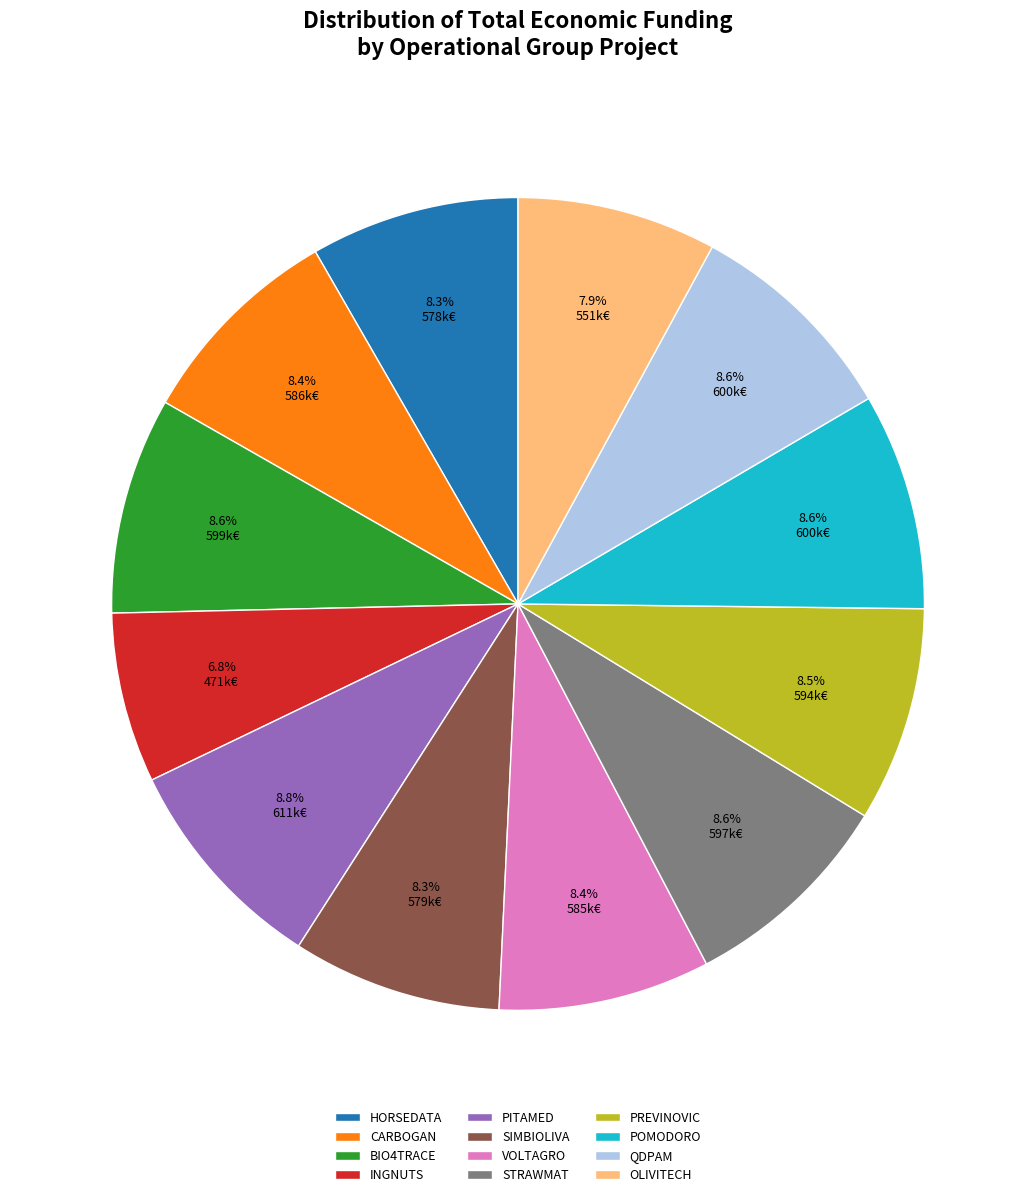

What is the ratio of the value at POMODORO to the value at QDPAM?

1.0